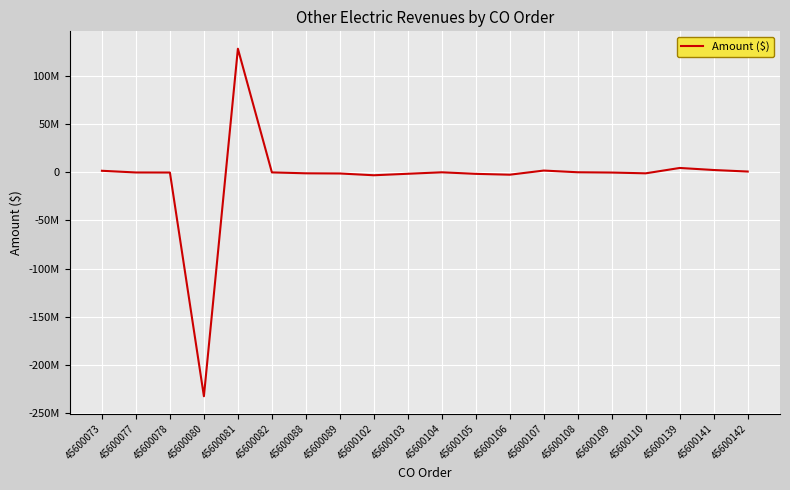

Rank the categories by value from lowest to highest.

45600080, 45600102, 45600106, 45600105, 45600103, 45600089, 45600110, 45600088, 45600109, 45600078, 45600077, 45600082, 45600104, 45600108, 45600142, 45600073, 45600107, 45600141, 45600139, 45600081